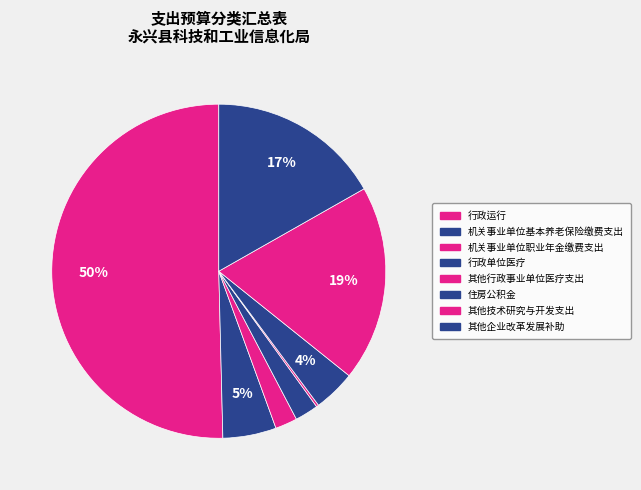

Which category has the biggest portion of the pie?

行政运行